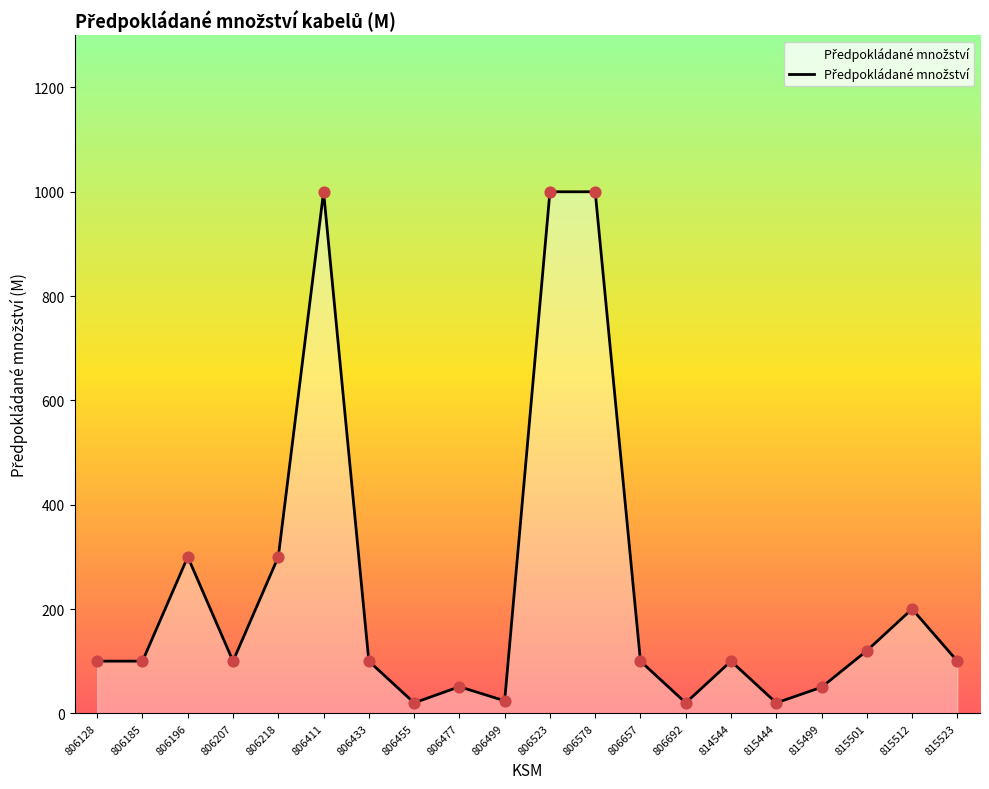

What is the ratio of the value at 806196 to the value at 806455?

15.0